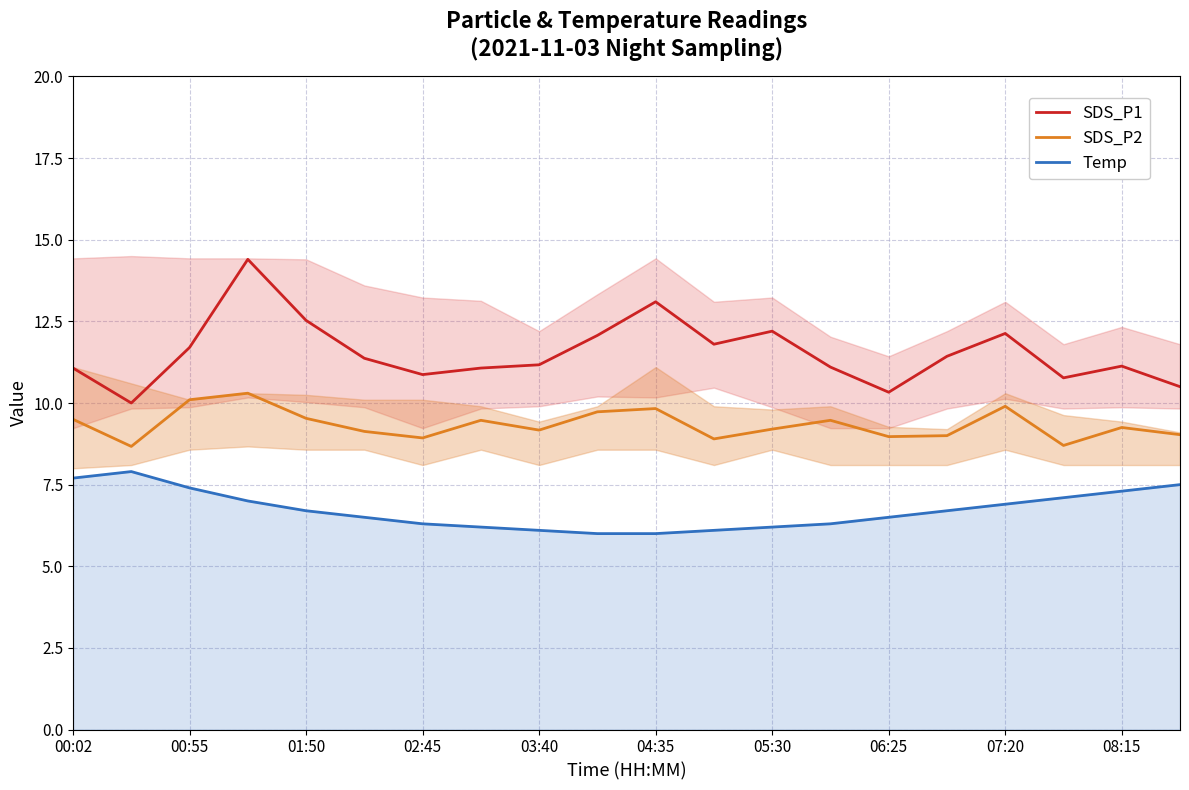

What is the highest value of the Temp series?

7.9